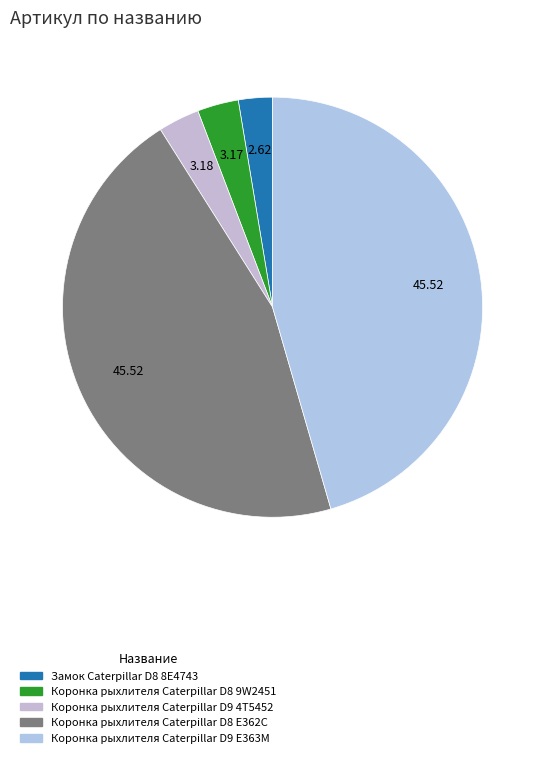

To the nearest percent, what portion does Коронка рыхлителя Caterpillar D9 E363M represent?

46%